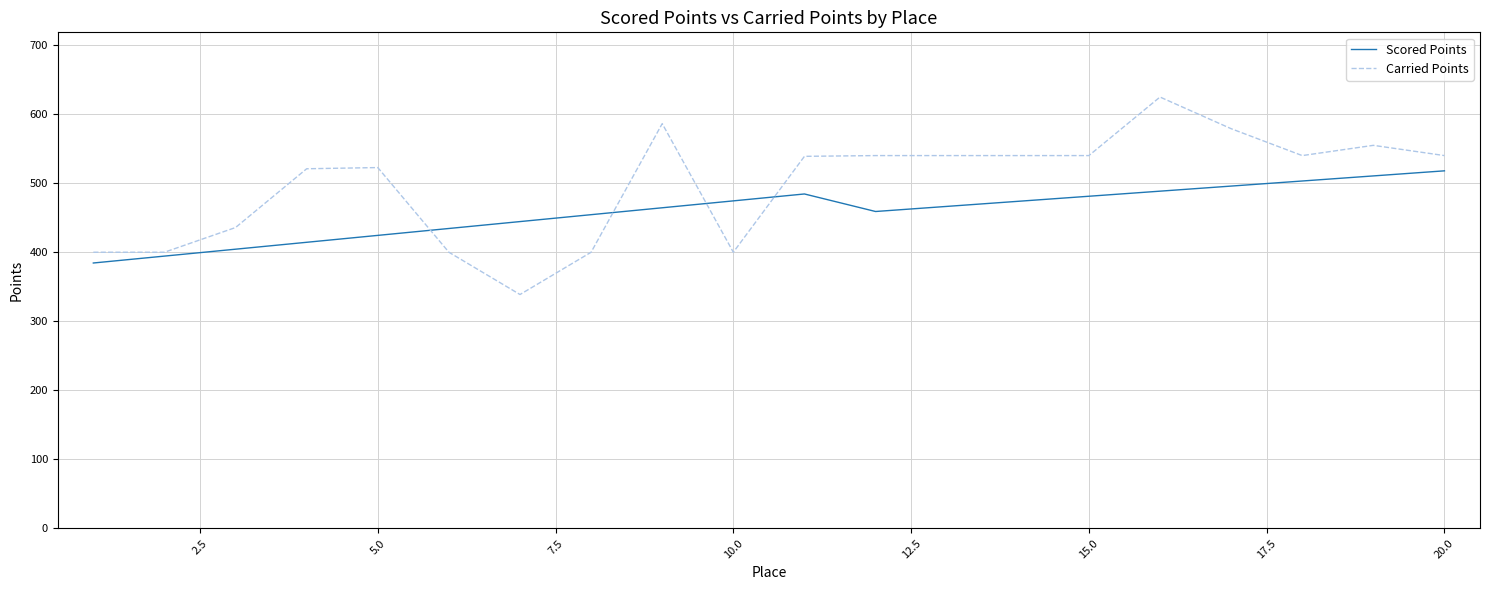

Which series has the largest total across all categories?

Carried Points